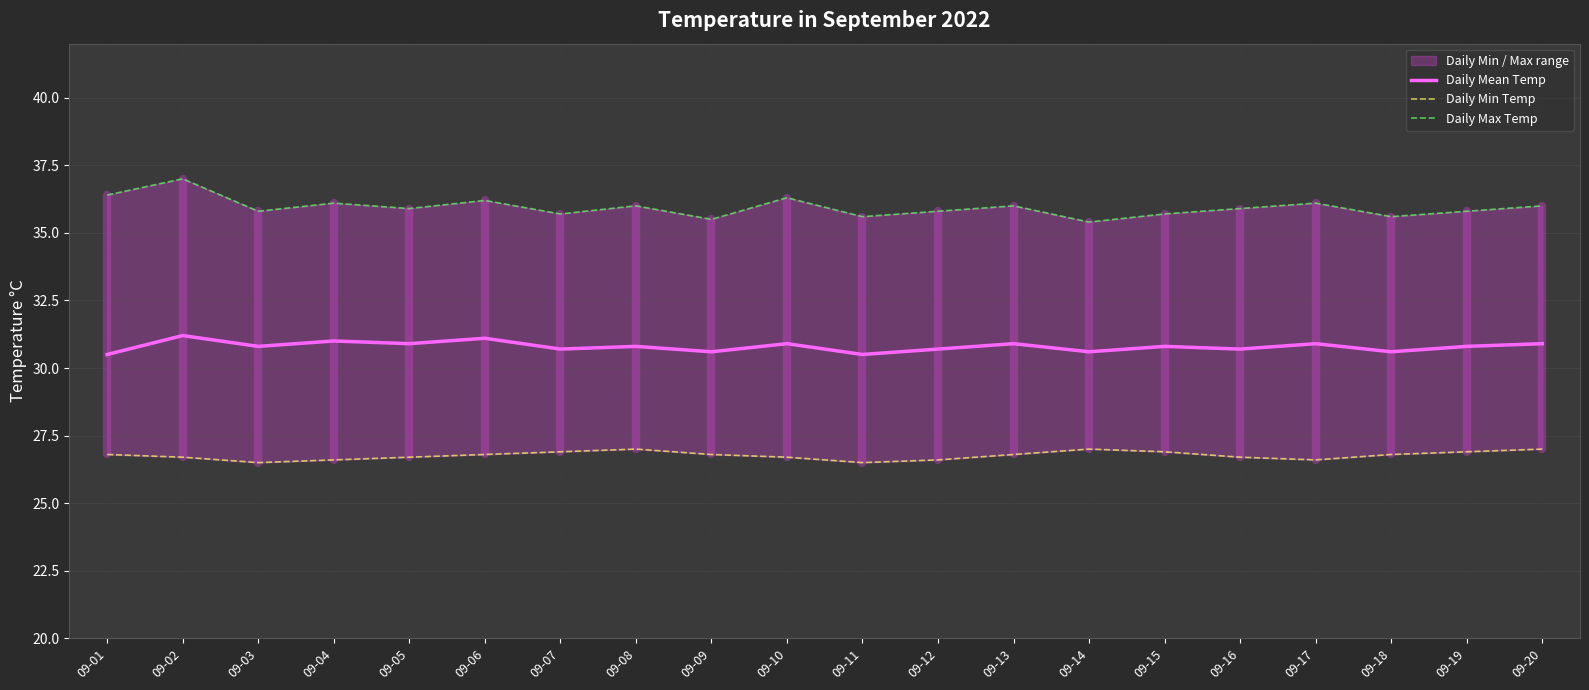

In Daily Max Temp, how many points are lower than both neighbors (excluding endpoints)?

7